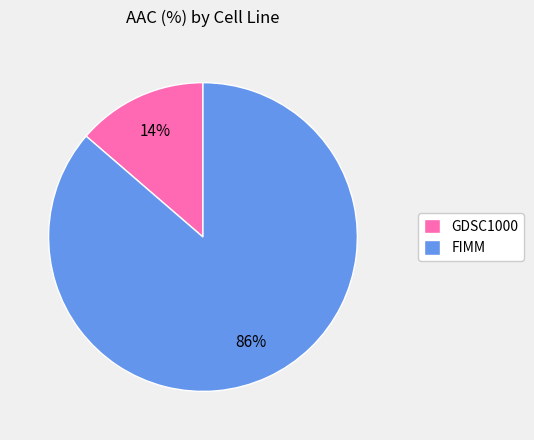

What percentage is the GDSC1000 slice, to the nearest percent?

14%